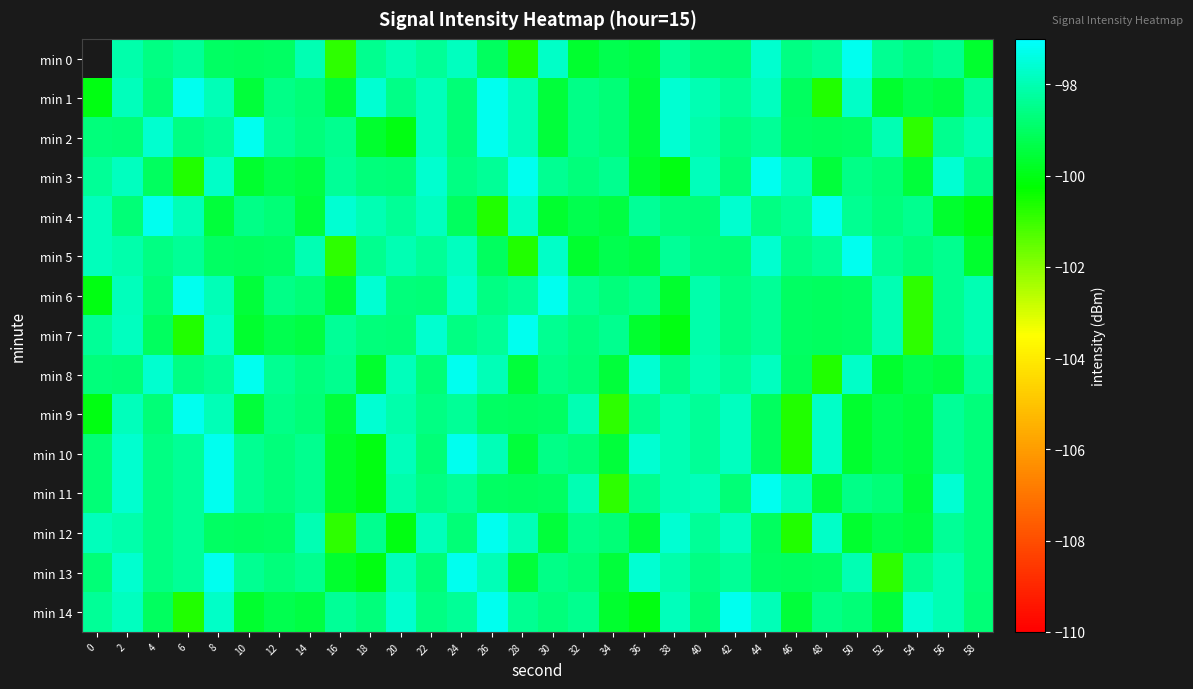

Is the value of min 8 at 26 greater than the value of min 1 at 24?

Yes